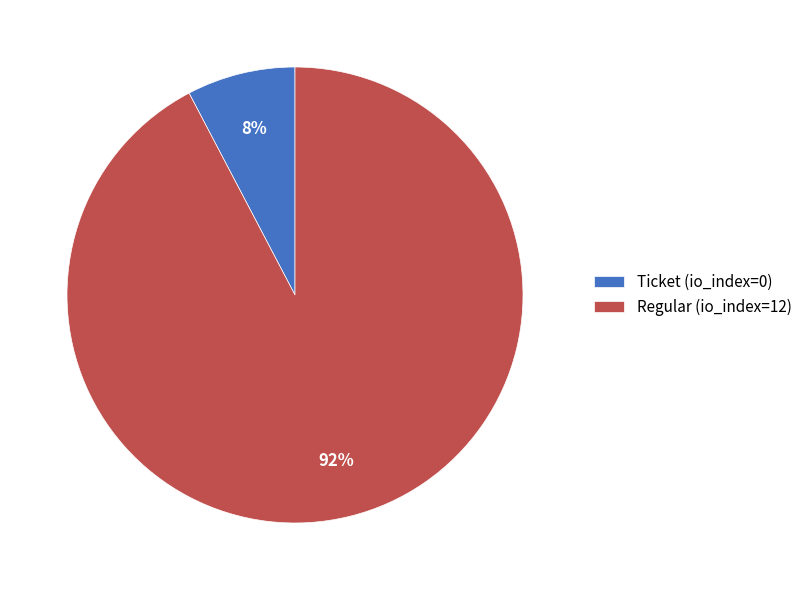

Which slice is the largest?

Regular (io_index=12)